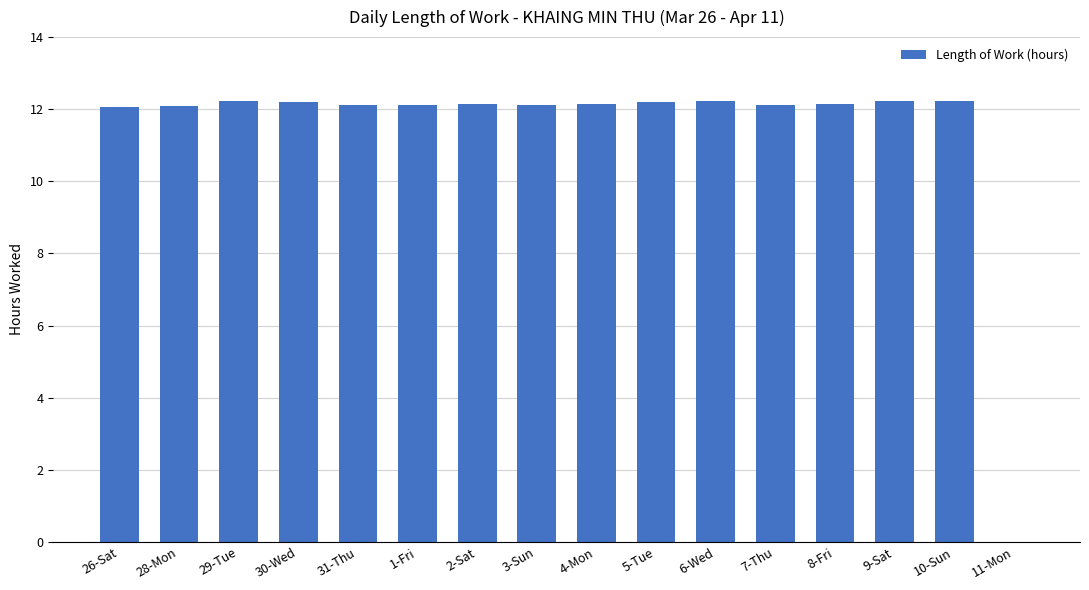

What is the sum of the values at 4-Mon and 29-Tue?

24.4